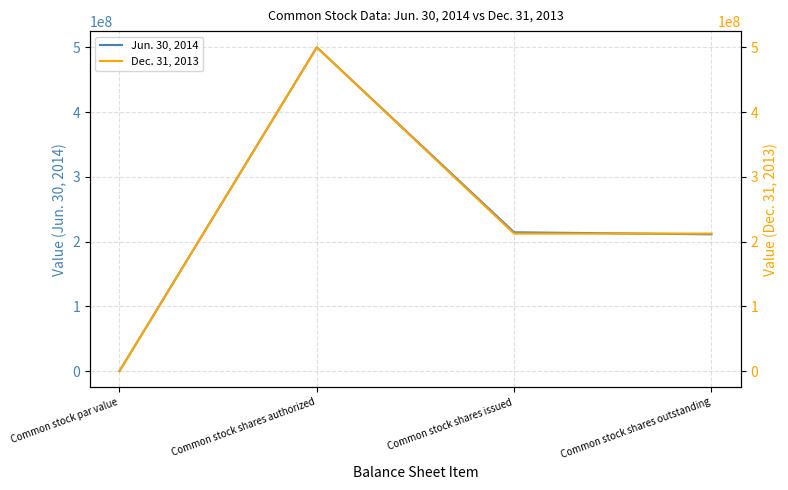

After their last crossing, which series has the higher values: Dec. 31, 2013 or Jun. 30, 2014?

Dec. 31, 2013